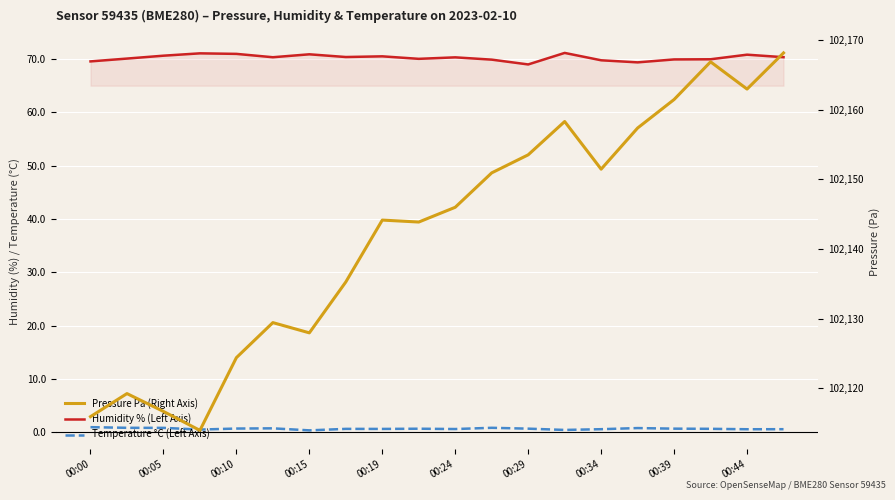

How many lines are shown in the chart?

3